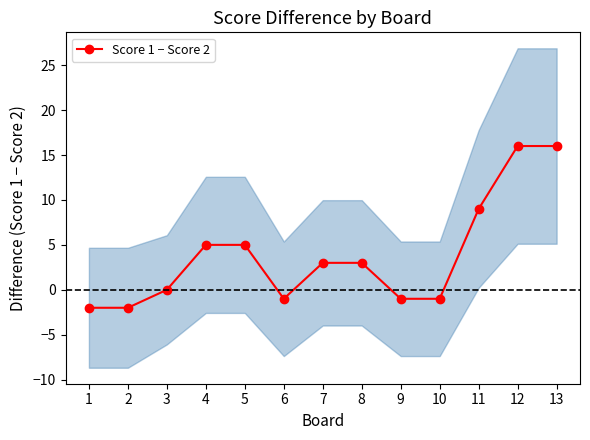

Is it true that the value at 3 is 0?

True